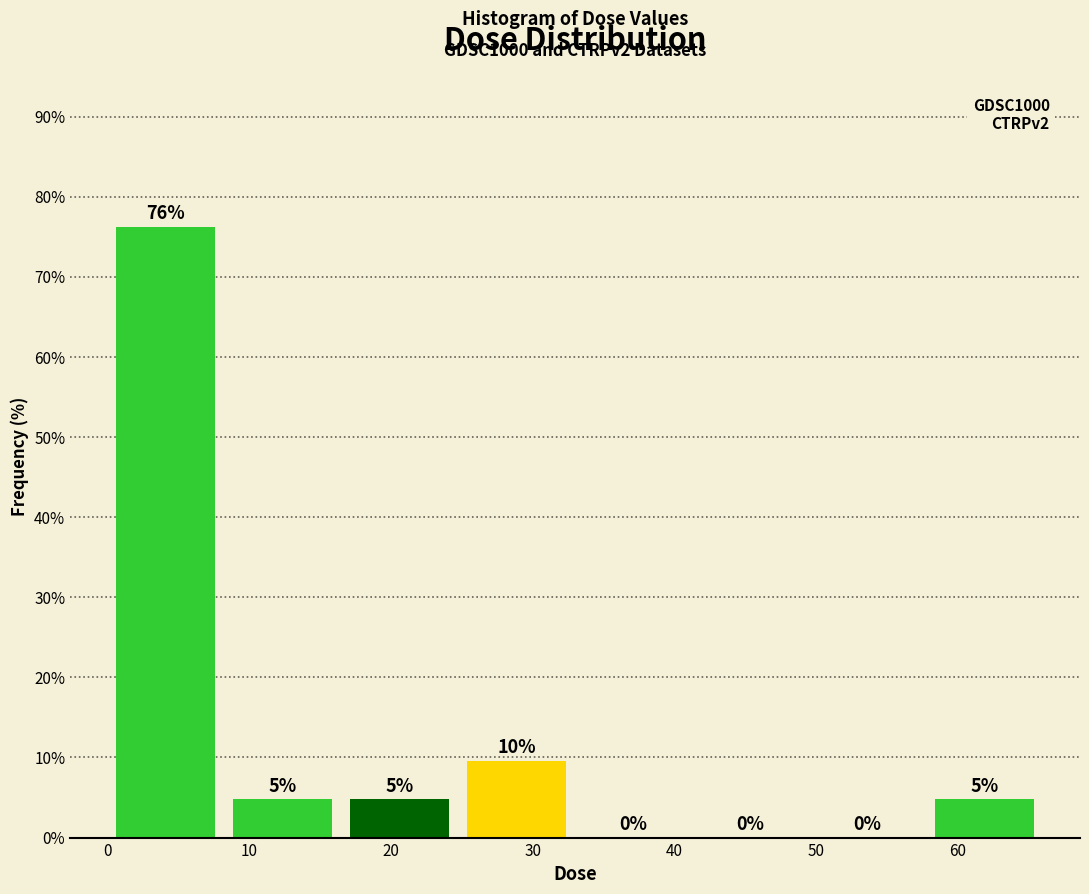

Which range on the x-axis has the tallest bar?

0 to 8